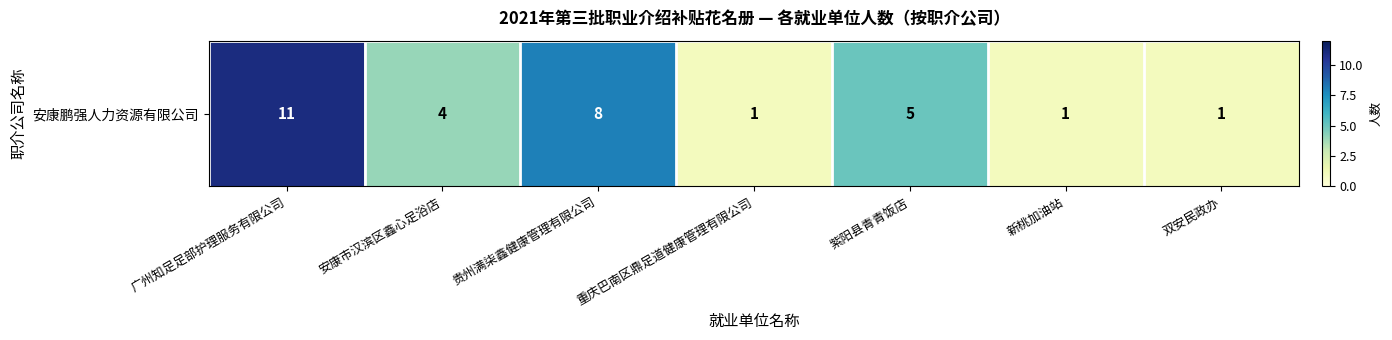

List the labels in order of value, largest first.

广州知足足部护理服务有限公司, 贵州满柒鑫健康管理有限公司, 紫阳县青青饭店, 安康市汉滨区鑫心足浴店, 重庆巴南区鼎足道健康管理有限公司, 新桃加油站, 双安民政办